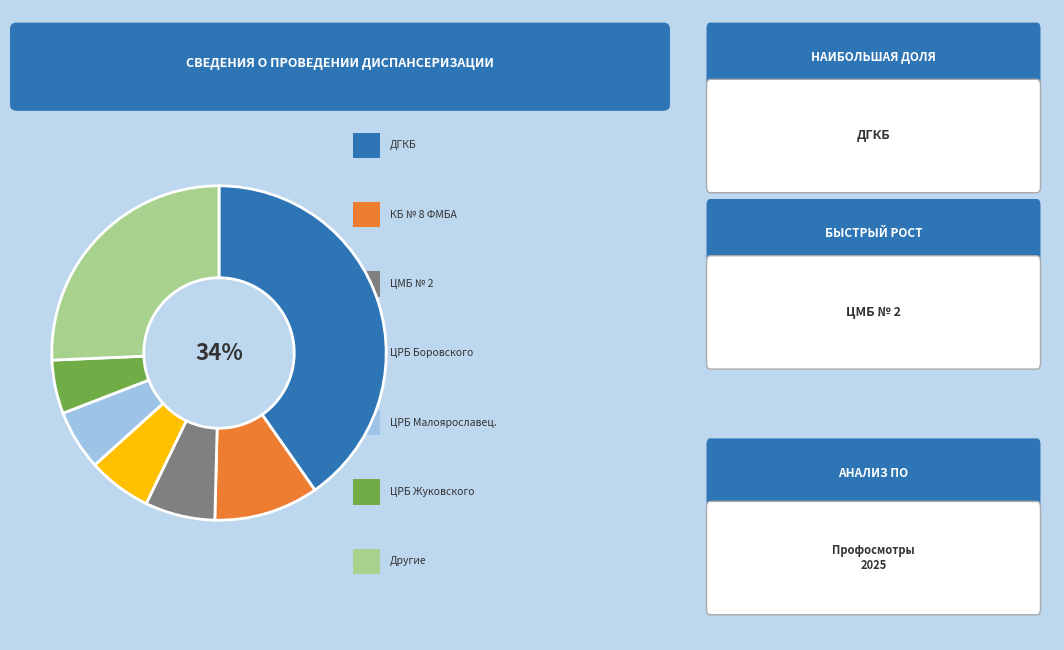

Which has a higher value, ЦРБ Тарусского or ЦРБ Малоярославец.?

ЦРБ Малоярославец.